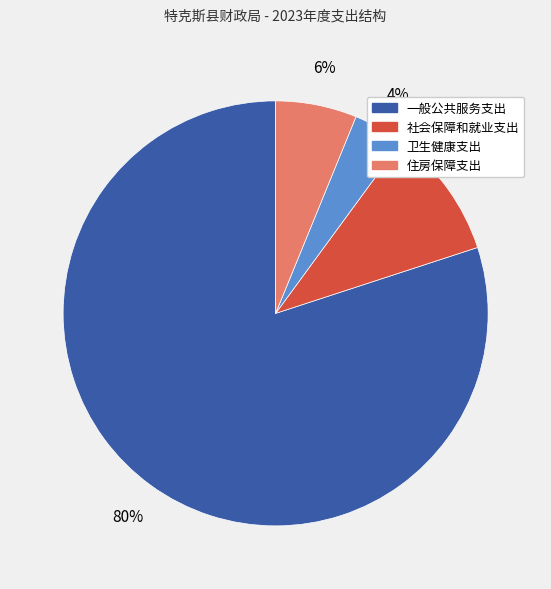

Is it true that 一般公共服务支出 is 80% of the pie?

True